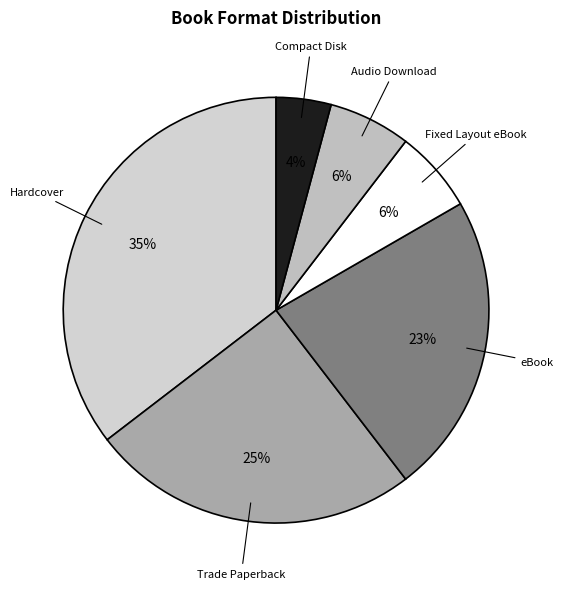

How many slices are in this pie chart?

6